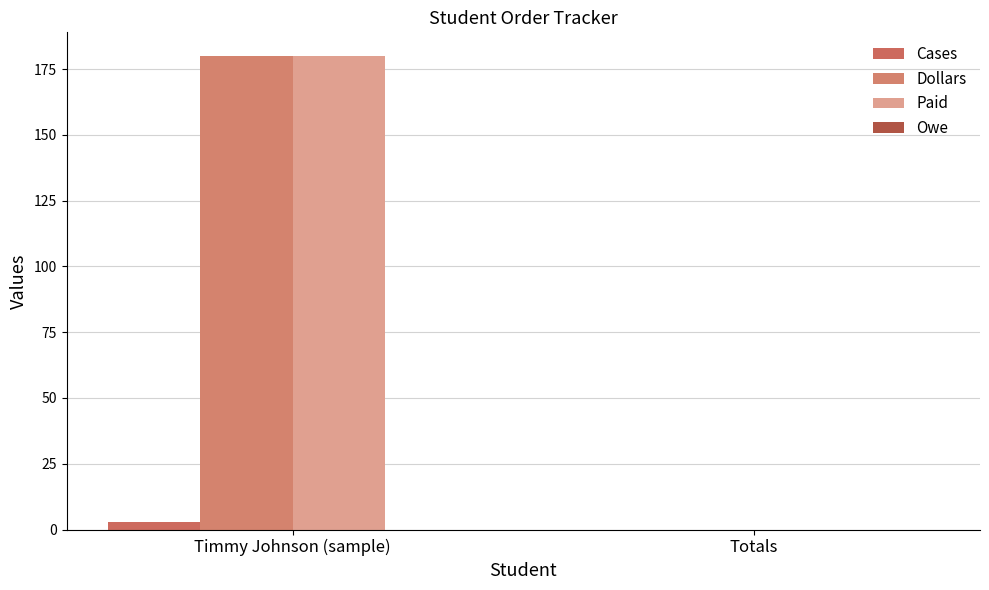

Are the bars horizontal?

No